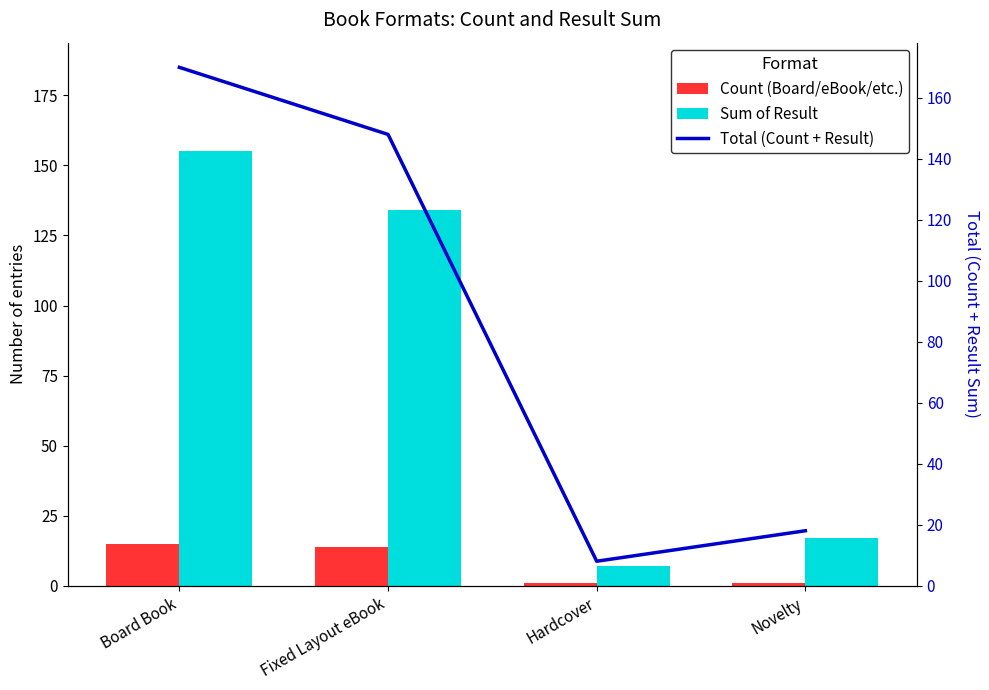

What is the minimum value shown in the chart?

1